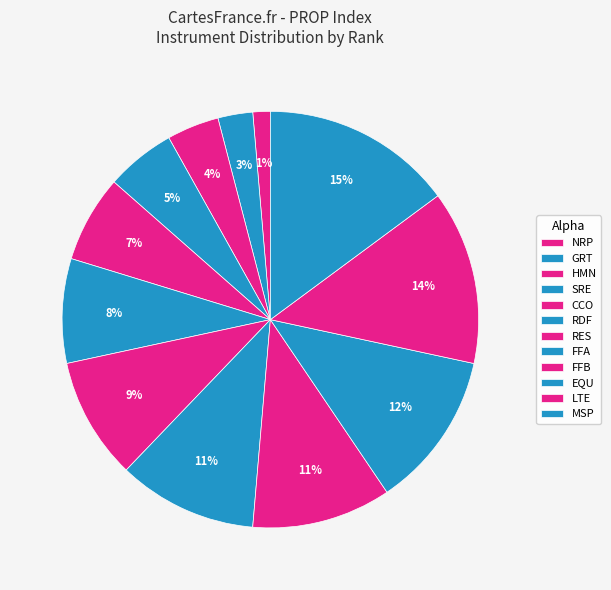

Between MSP and NRP, which is larger?

MSP